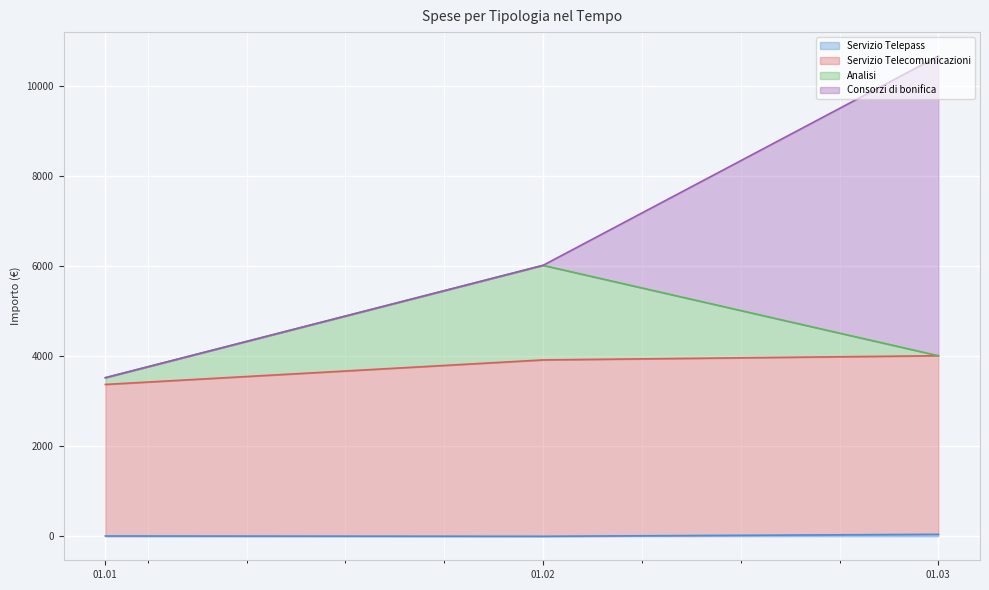

What is the total value across all series at 01.03?

10660.3